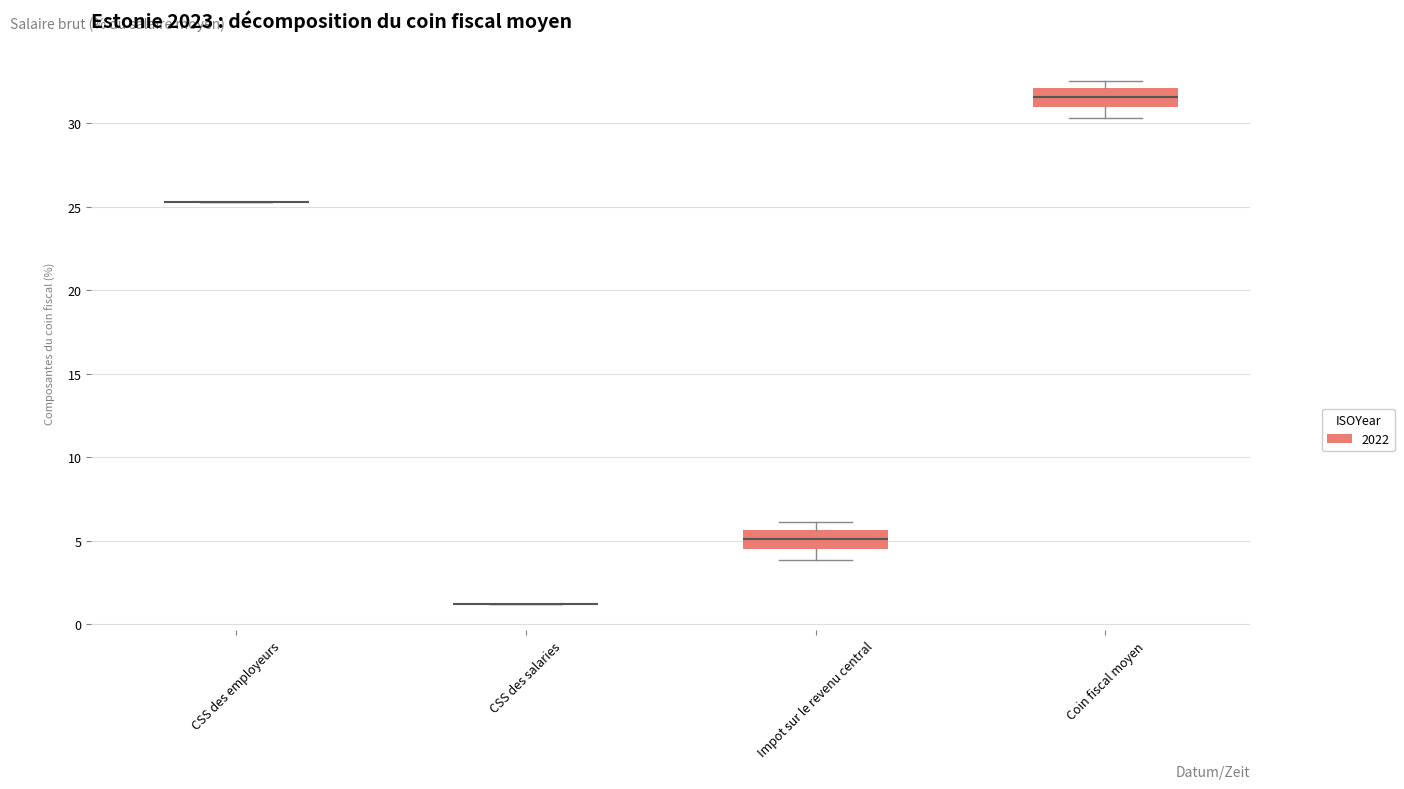

Reading left to right, transcribe this box plot: for each box, give where its median line is, the range the box spans, and where its two whiskers end, as read against the y-axis. The values are not printed on the chart, so give them approximately, as read against the axis.

CSS des employeurs: box collapsed to a line at 25.5, whiskers 25.5 to 25.5
CSS des salaries: box collapsed to a line at 1.0, whiskers 1.0 to 1.0
Impot sur le revenu central: median 5.0, box 4.5 to 5.5, whiskers 4.0 to 6.0
Coin fiscal moyen: median 31.5, box 31.0 to 32.0, whiskers 30.5 to 32.5